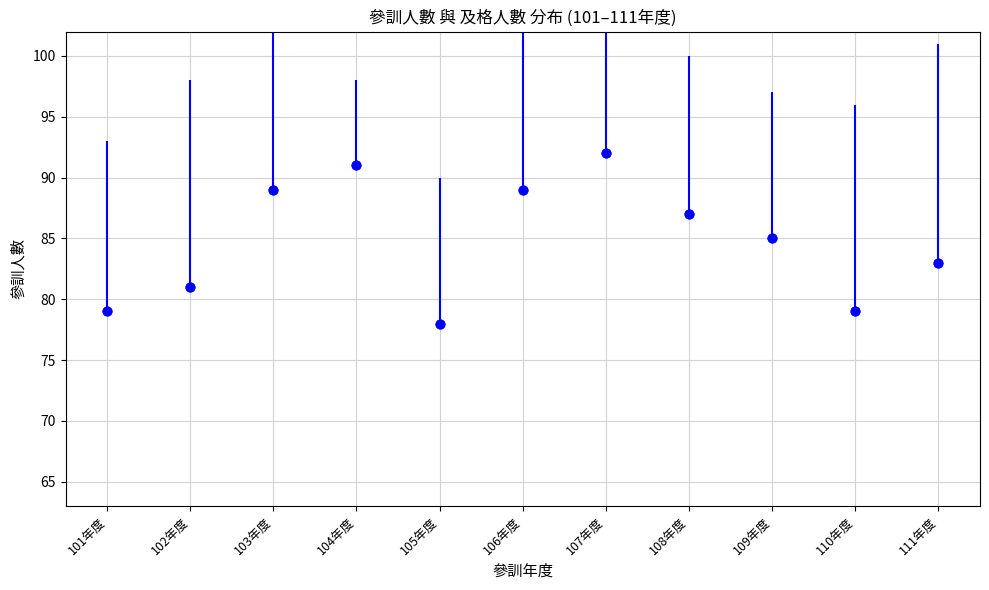

What is the range of Y values (max minus min)?

14